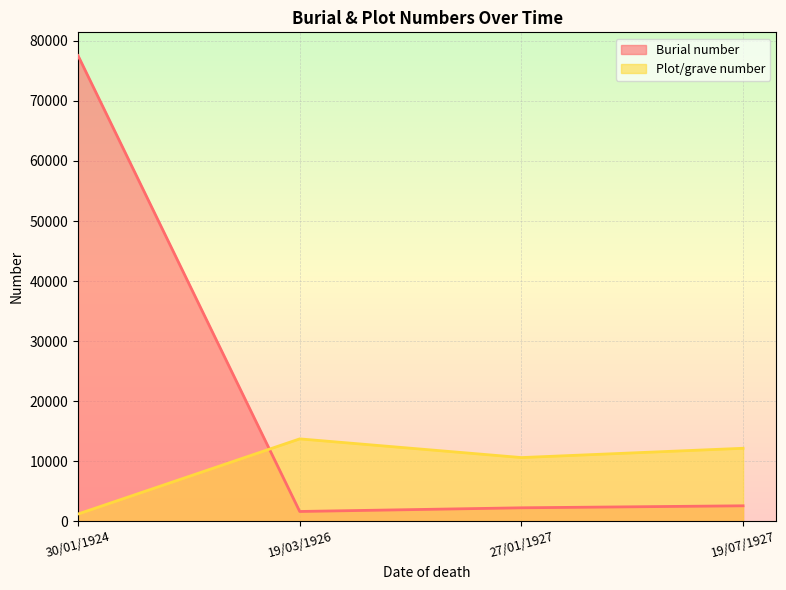

Where is the first local minimum for Plot/grave number?

27/01/1927